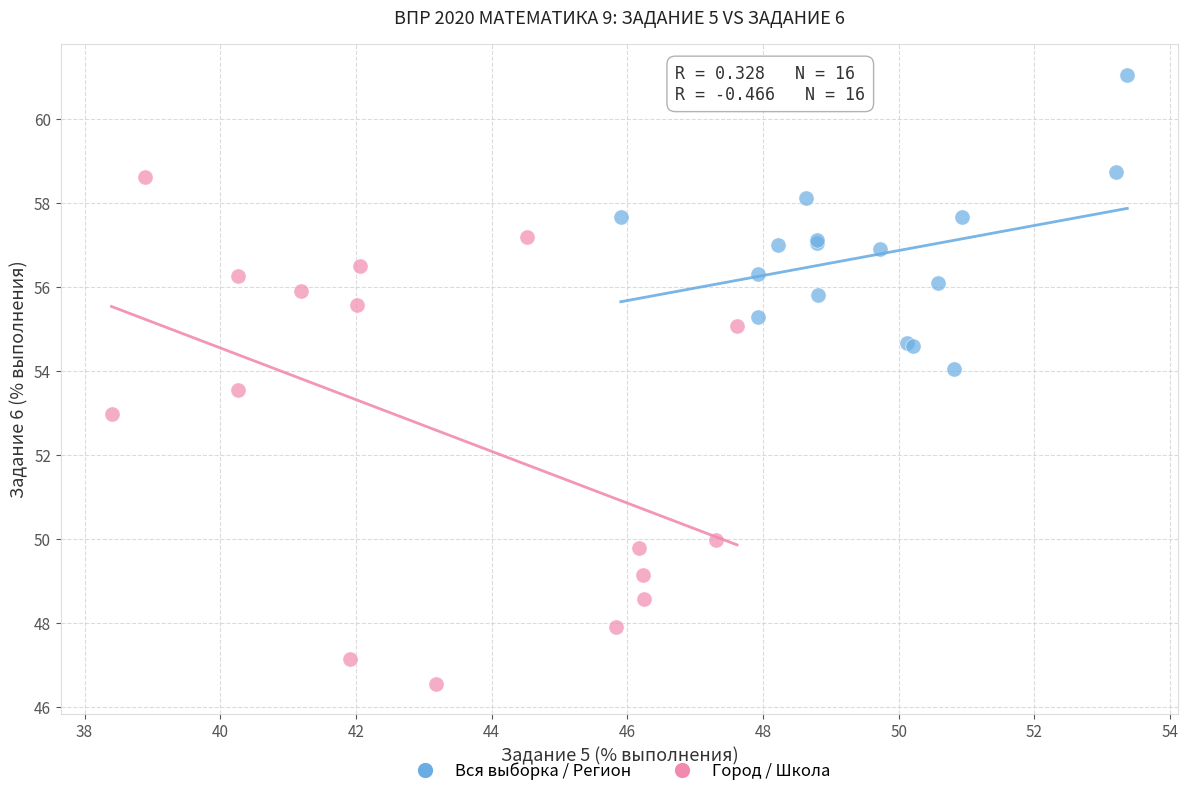

Which series contains the highest Y value?

Вся выборка / Регион